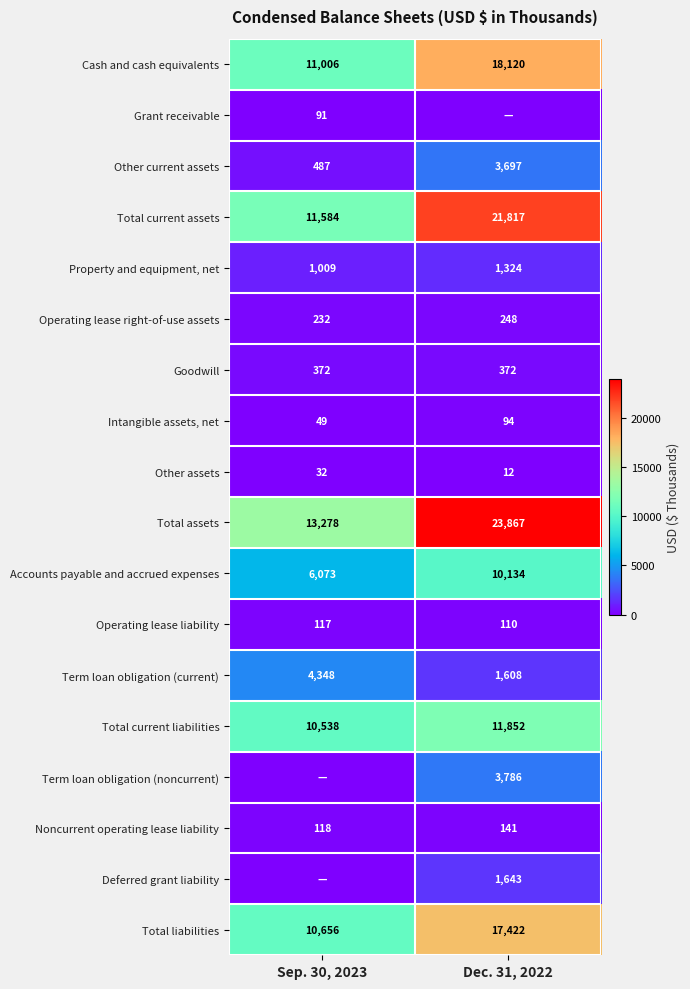

What is the maximum value for Total current assets?

21817